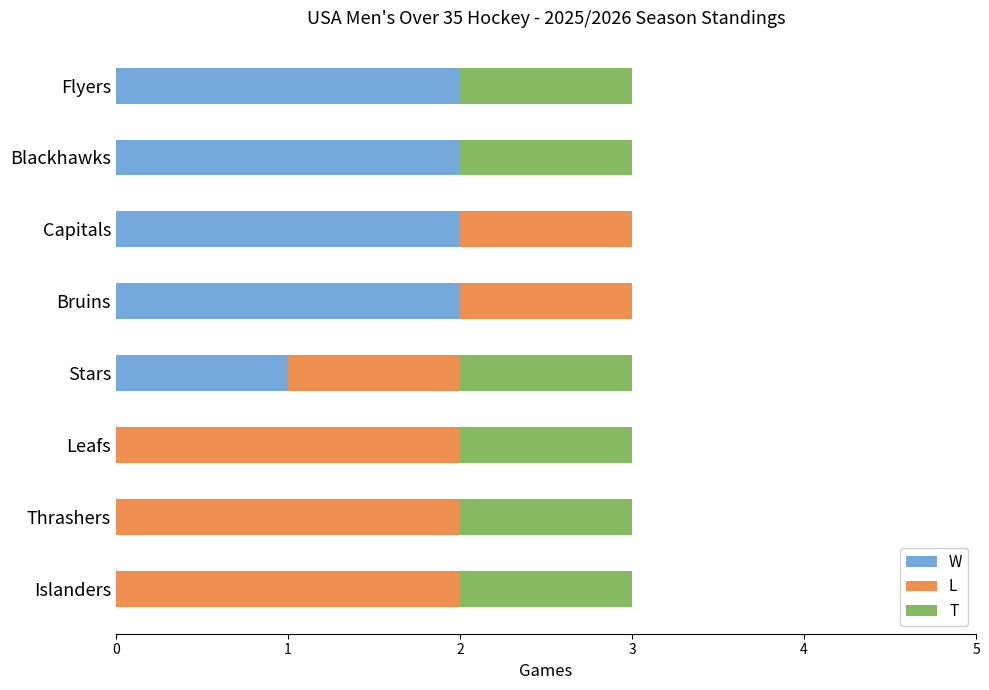

What is the total value across all series at Leafs?

3